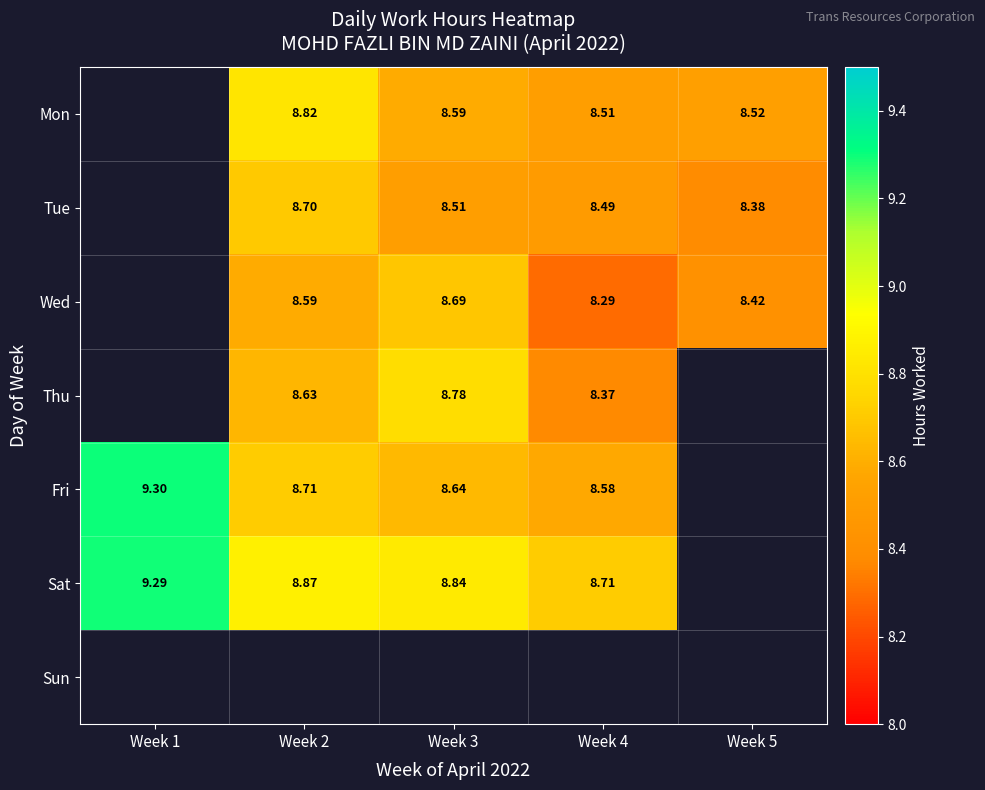

What value does the Fri series have at Week 1?

9.3